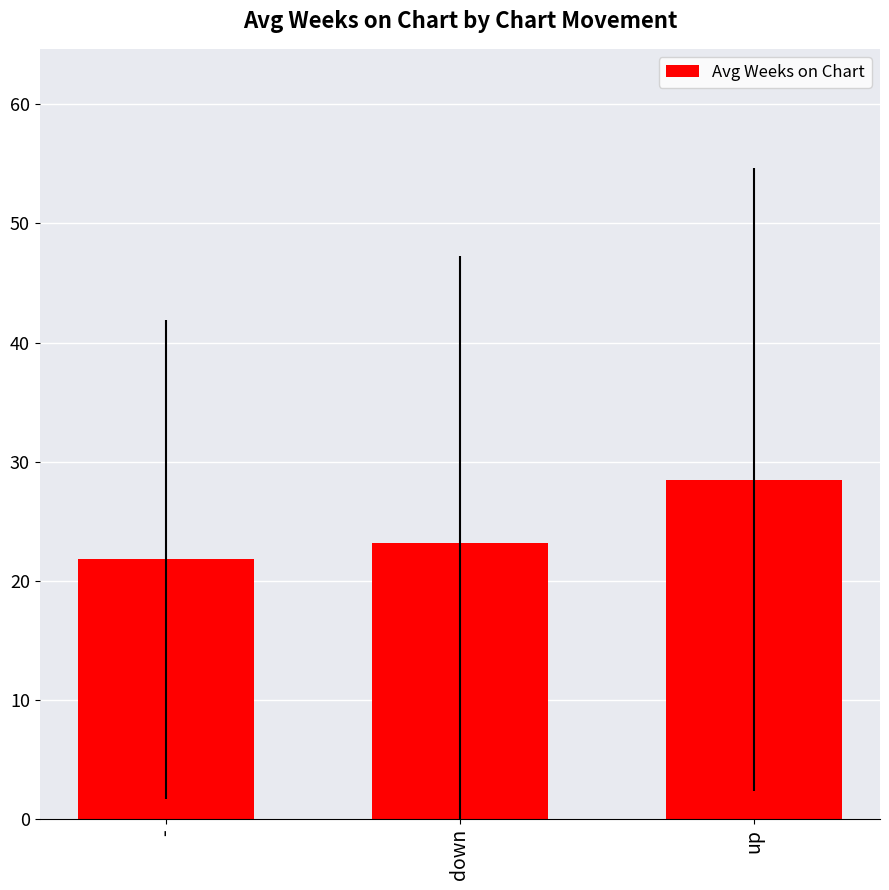

Where does the data first go above 23?

down